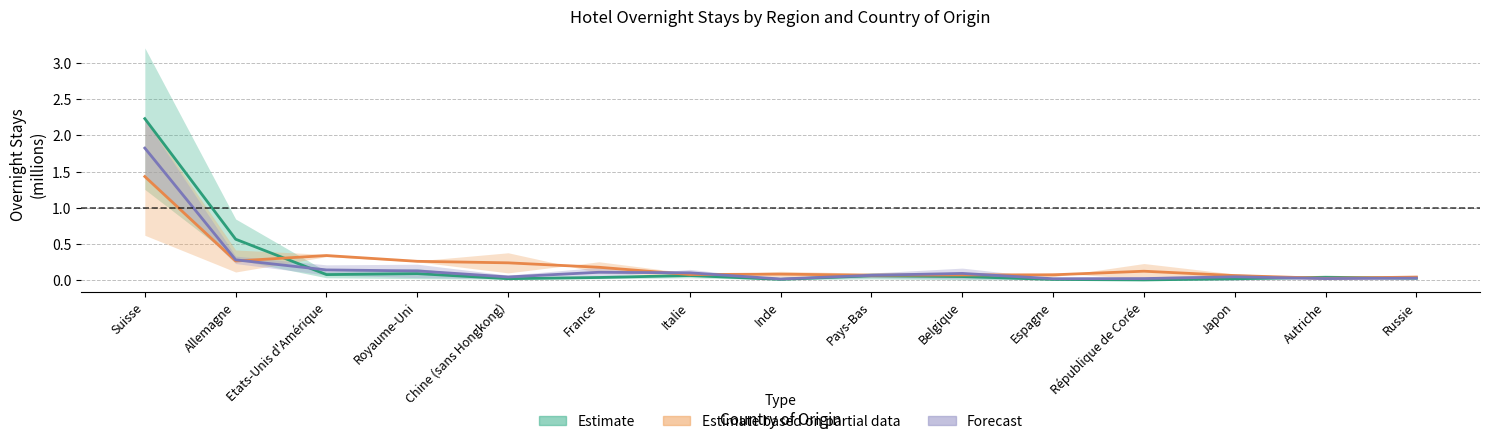

How many intersections are there between Suisse orientale (Nuitées) and Grisons (Nuitées)?

3